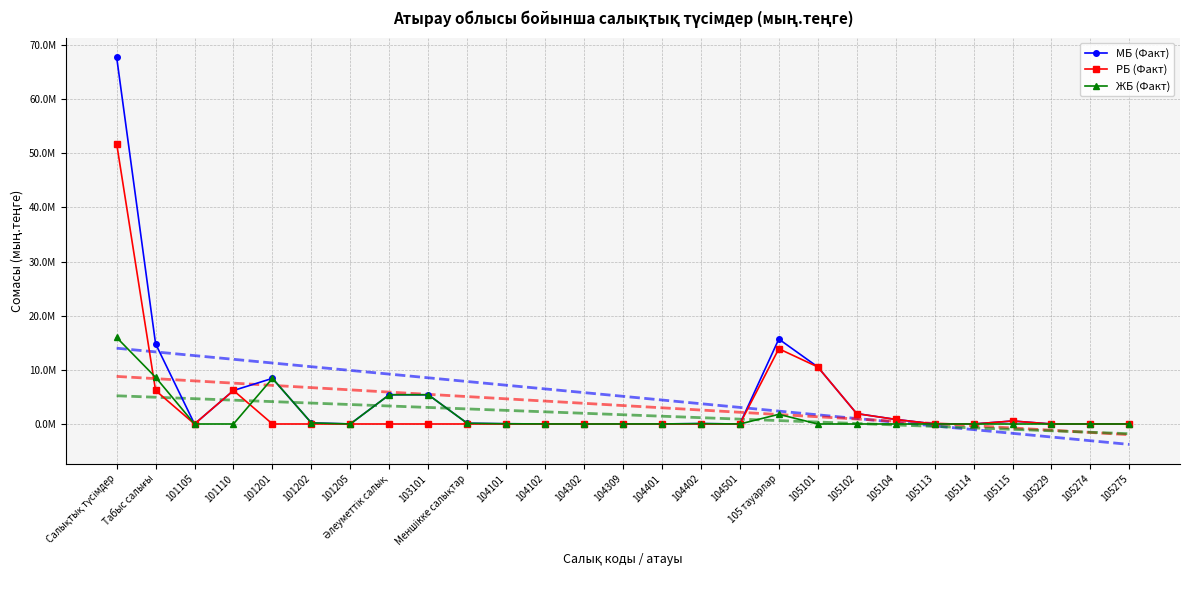

In МБ (Факт), how many points are higher than both neighbors (excluding endpoints)?

5